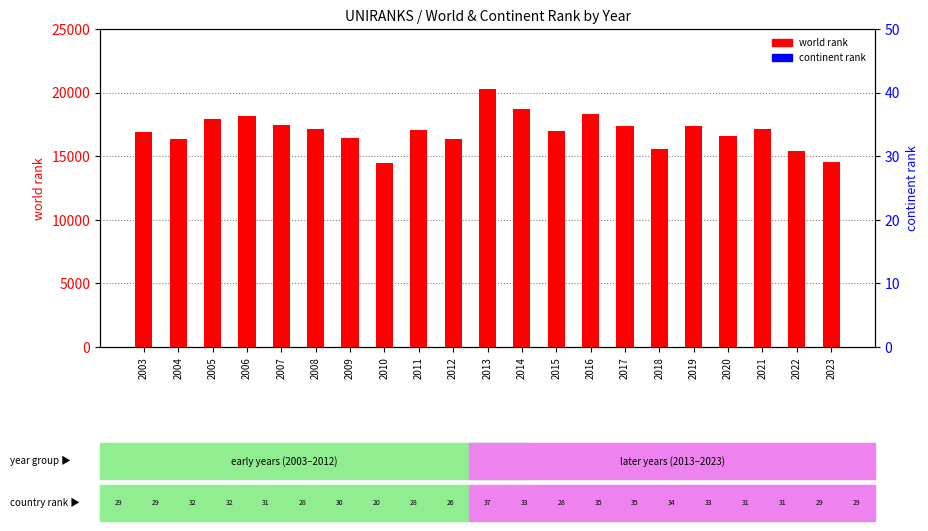

At which category is the sum across all series the highest?

2013